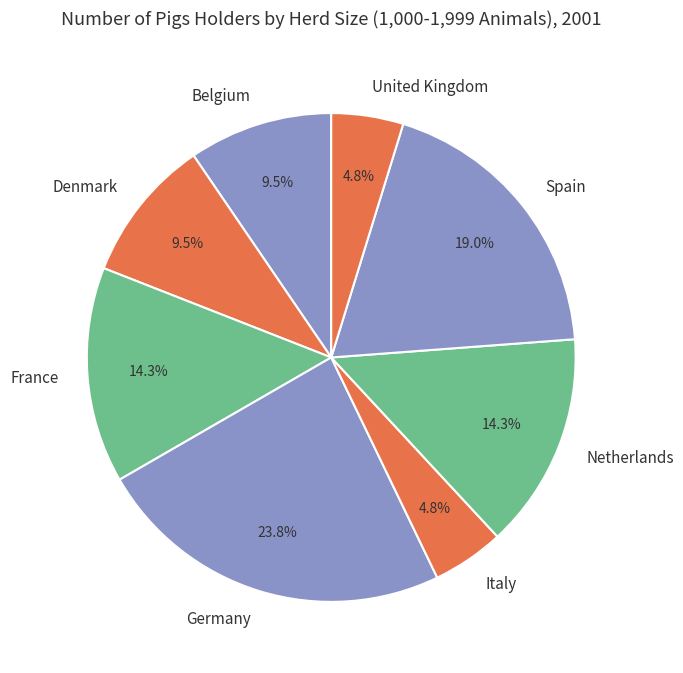

Do Spain and Italy together represent more than half of the pie?

No